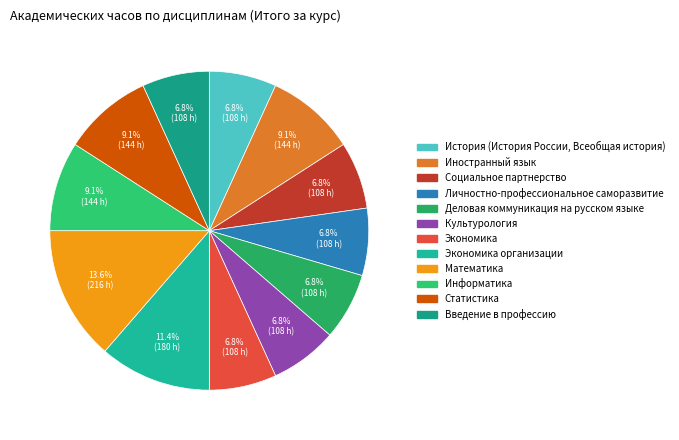

To the nearest percent, what is the difference between the largest and smallest slice percentages?

7%